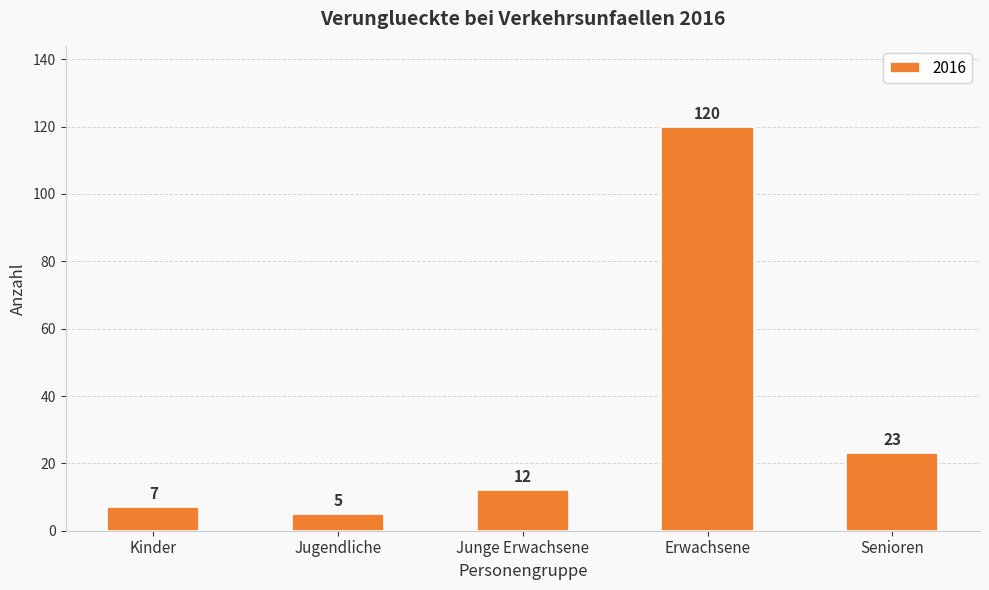

What is the sum of all values?

167